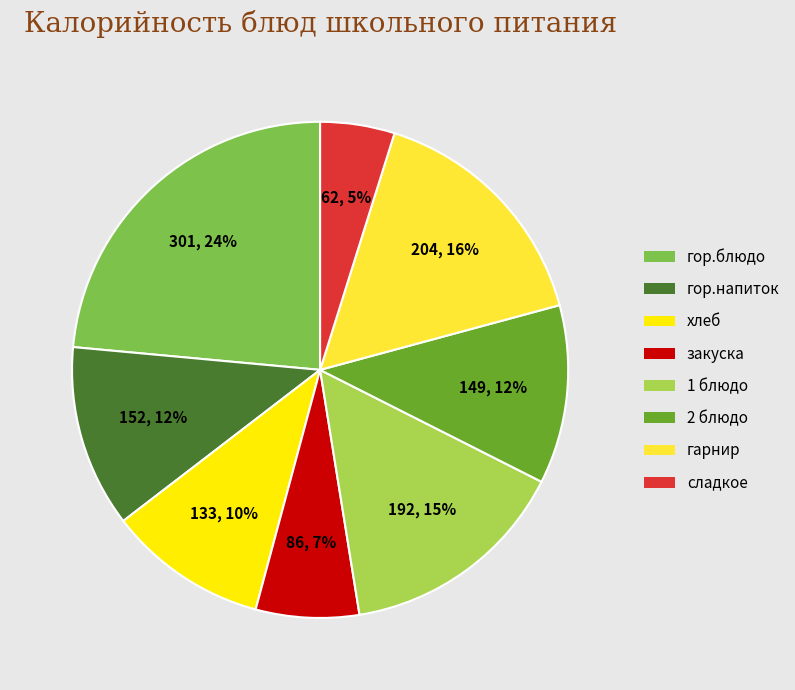

Approximately how many times larger is the value at 2 блюдо compared to сладкое?

2.4